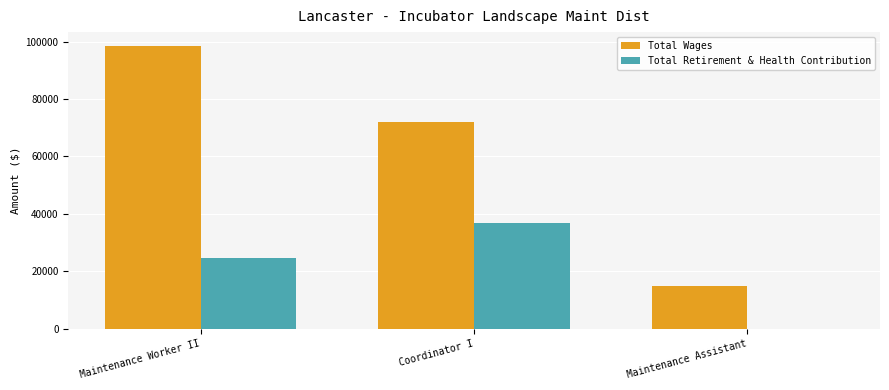

The Total Wages series shows 71986 at Coordinator I. True or false?

True